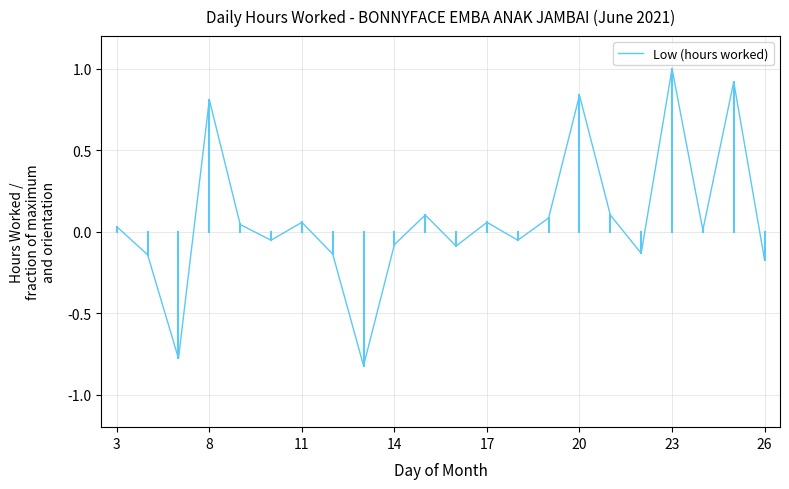

What is the minimum value shown in the chart?

-0.8